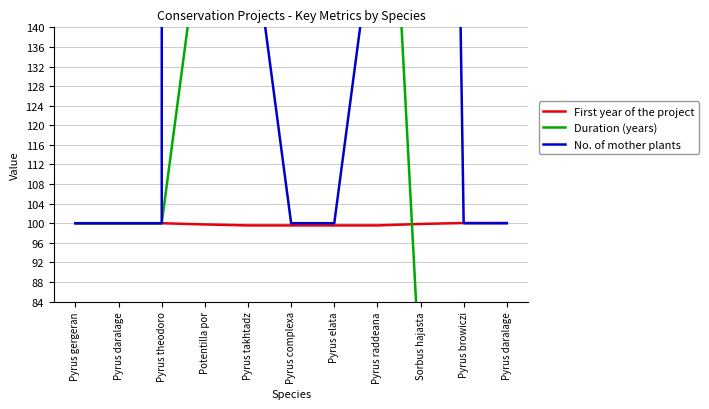

How many lines are shown in the chart?

3